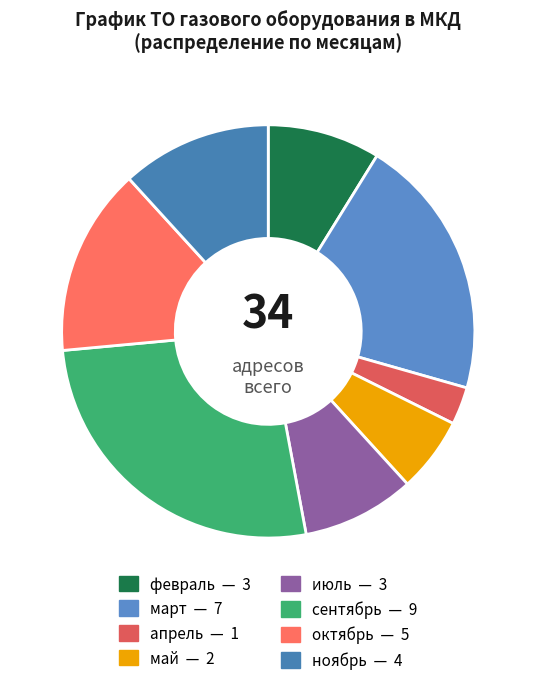

Which slice is the smallest?

апрель